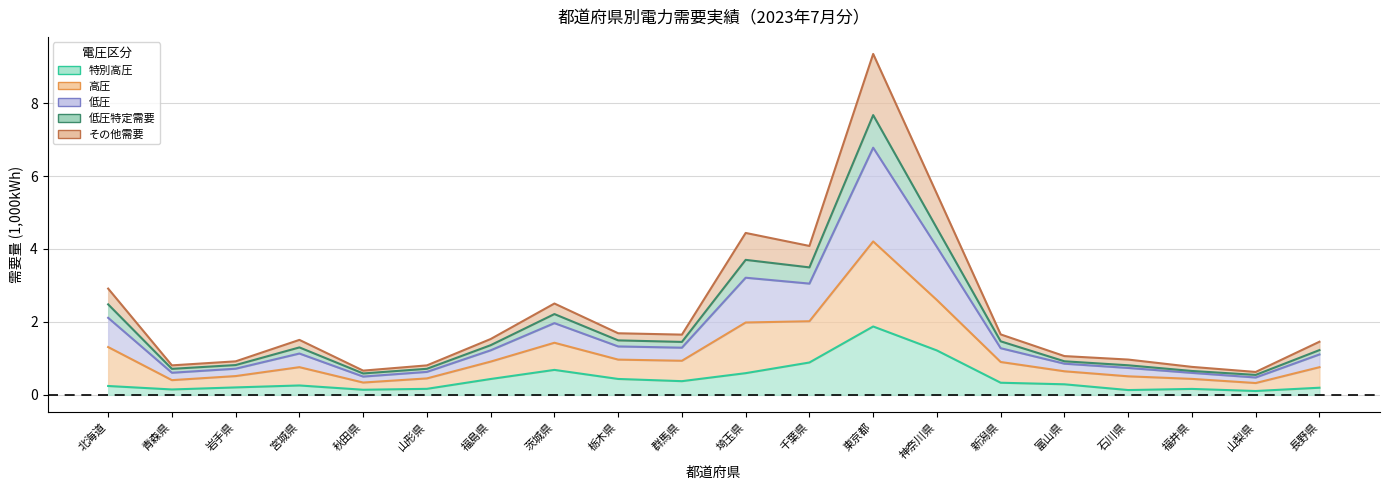

Which label corresponds to the largest value in the chart?

東京都